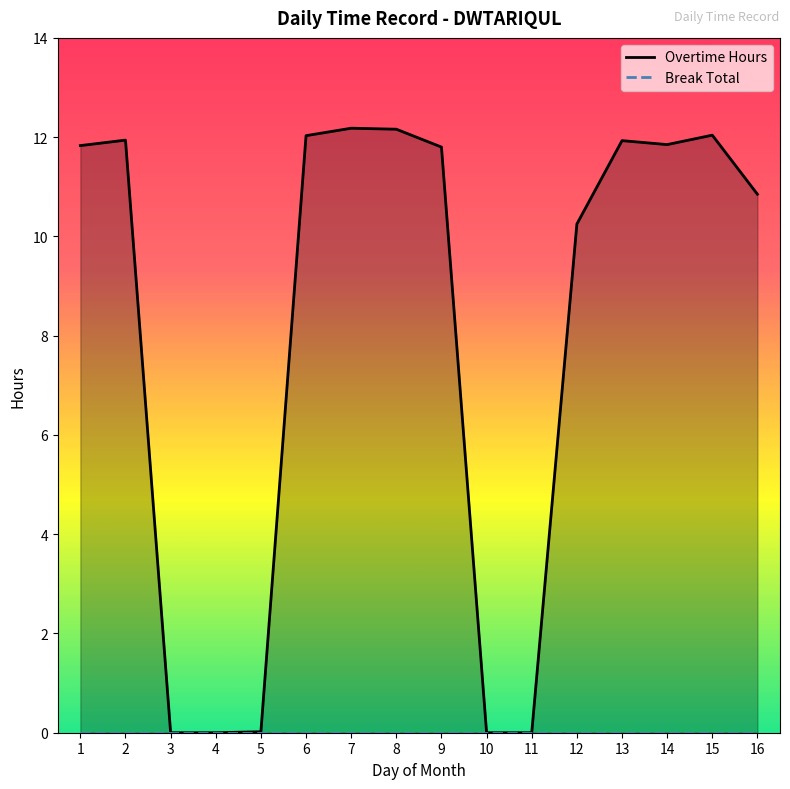

Rank the categories by value from highest to lowest.

7, 8, 15, 6, 2, 13, 14, 1, 9, 16, 12, 5, 3, 4, 10, 11